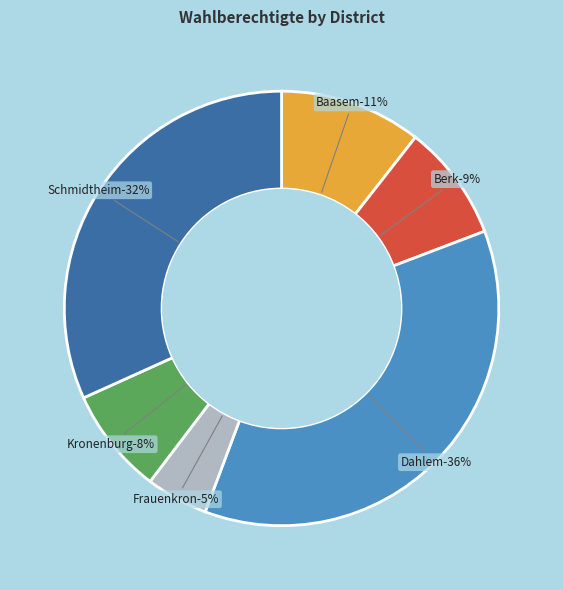

What is the change in value from Berk to Frauenkron?

-135